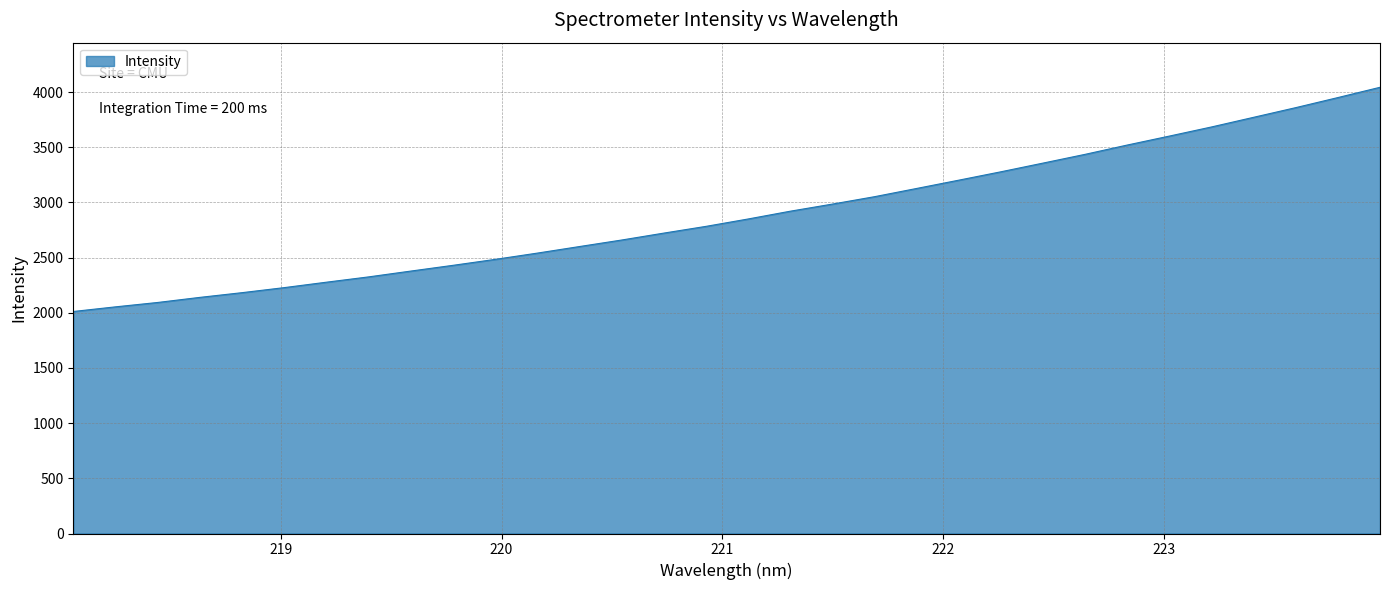

What is the smallest value displayed?

2011.8